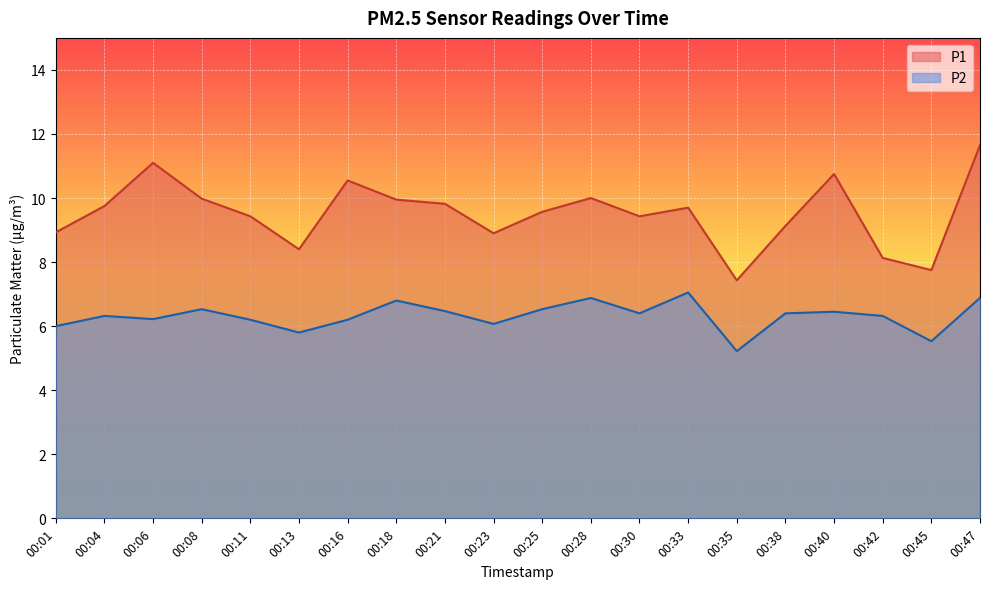

Is the value of P2 at 00:35 greater than the value of P1 at 00:13?

No